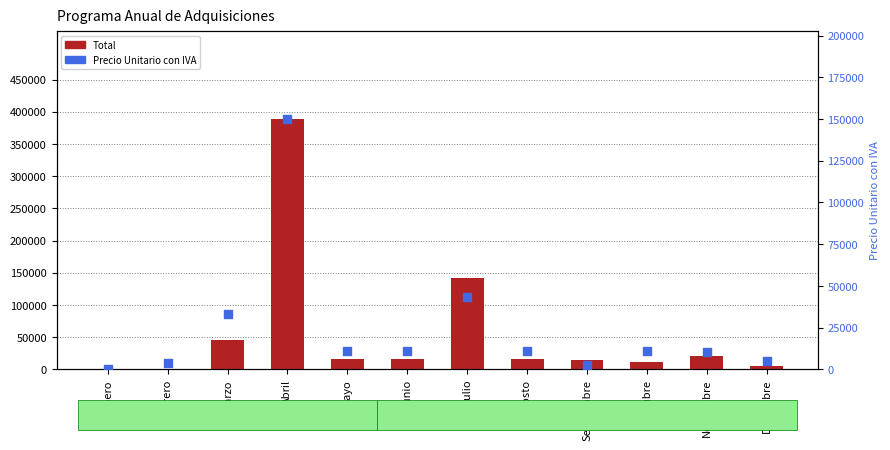

Which series has the widest spread of Y values?

Total